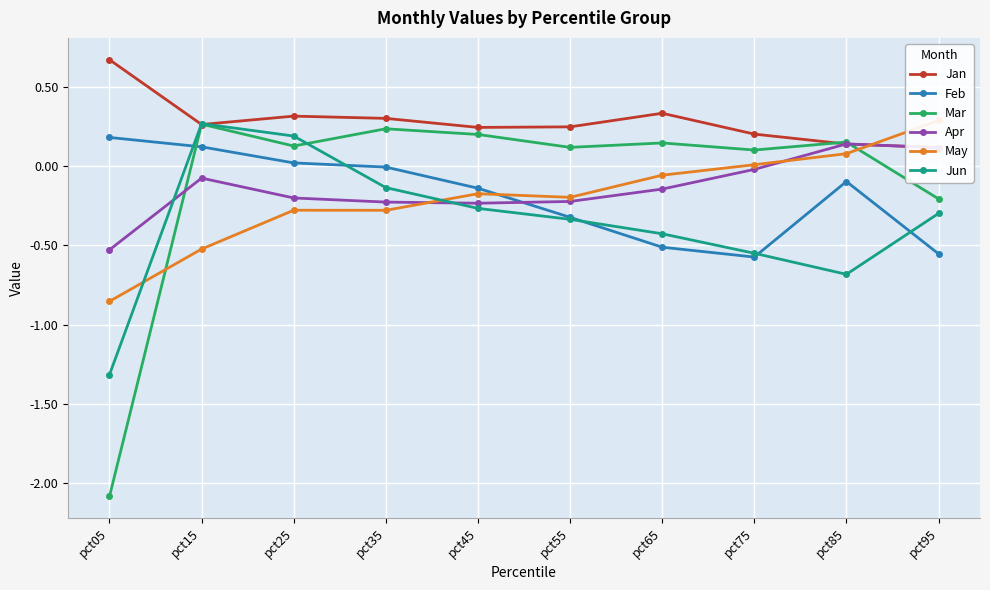

What is the highest value of the Feb series?

0.2